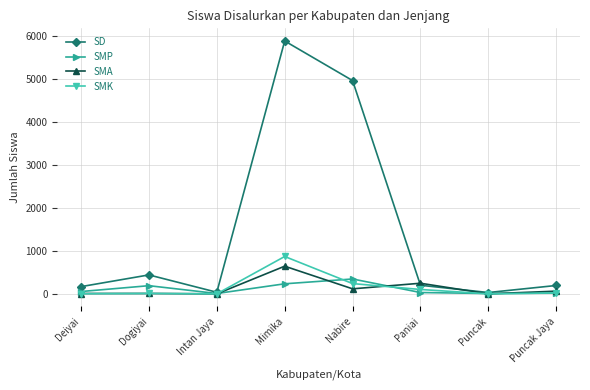

What is the highest value of the SMA series?

644